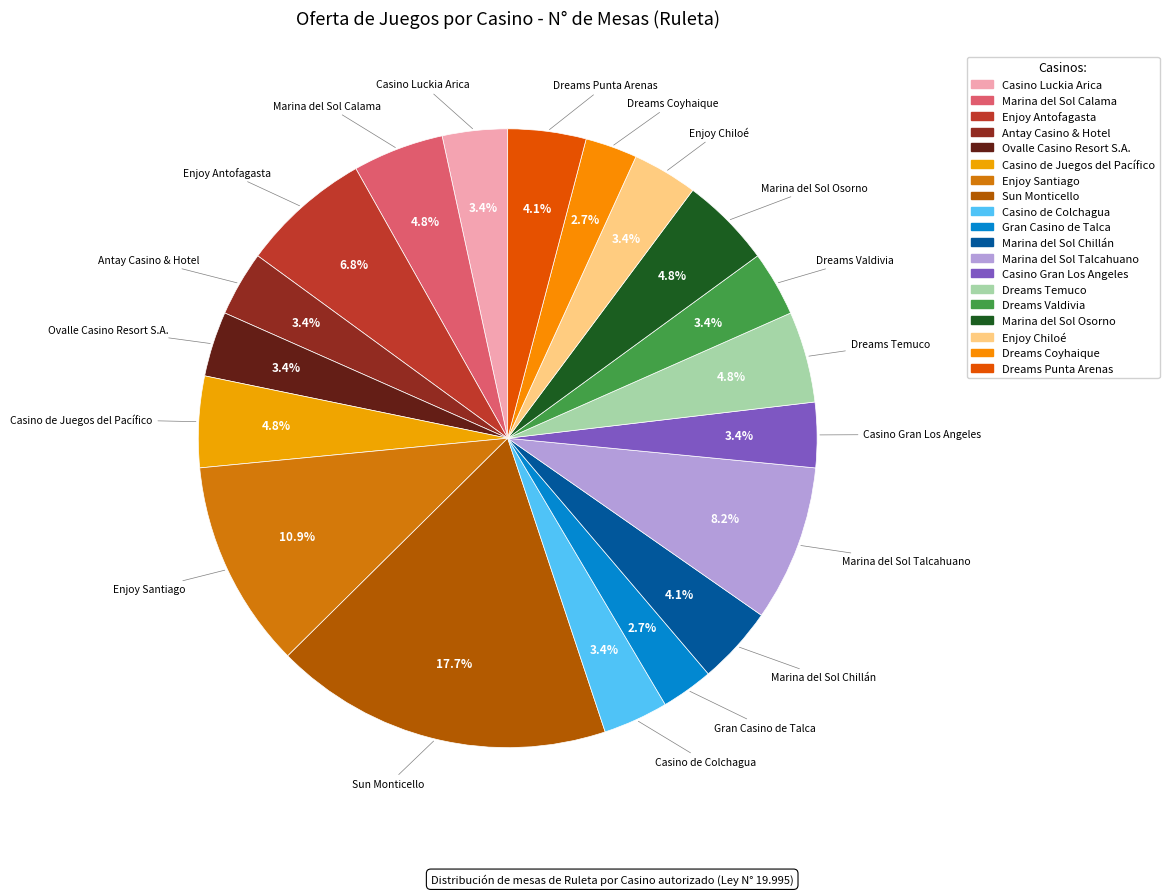

Approximately how many times larger is the value at Marina del Sol Talcahuano compared to Sun Monticello?

0.5